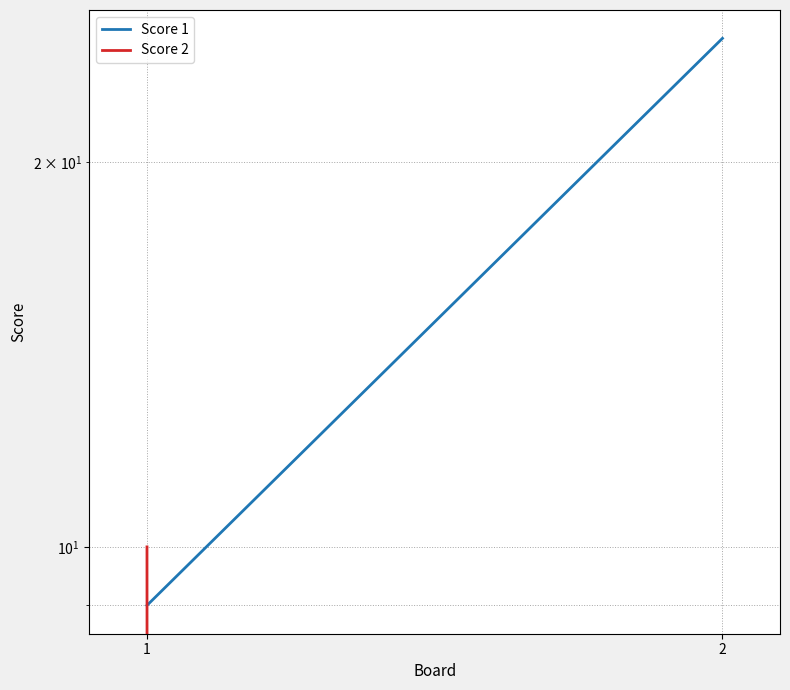

List the series in order of their overall mean, highest first.

Score 1, Score 2